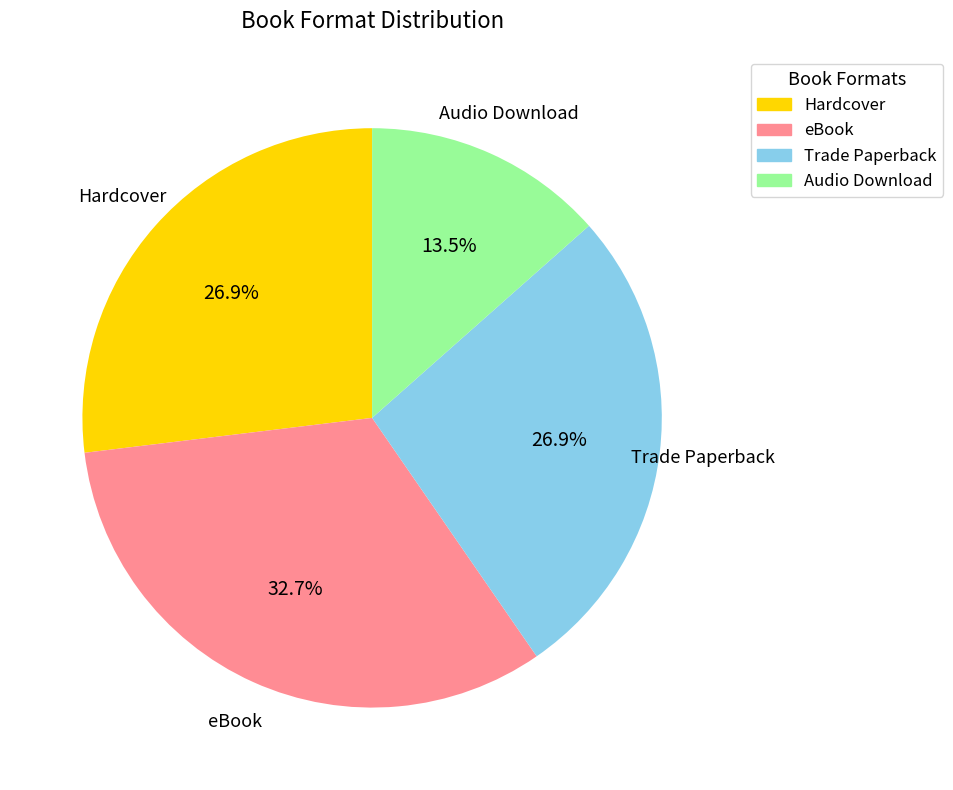

Which category has the smallest portion of the pie?

Audio Download